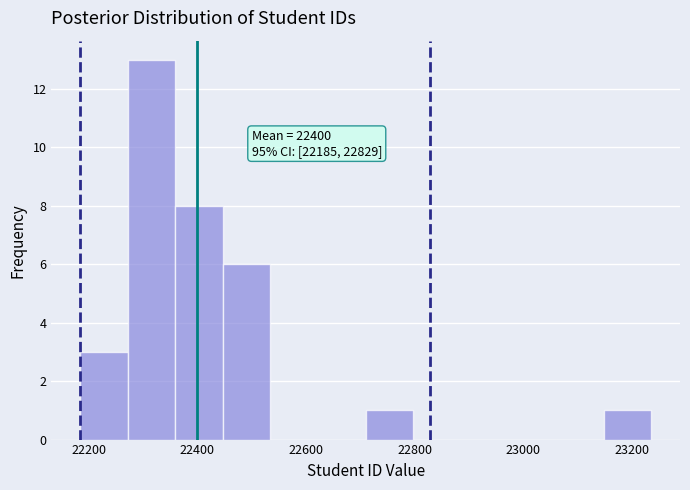

Which range on the x-axis has the tallest bar?

22280 to 22360